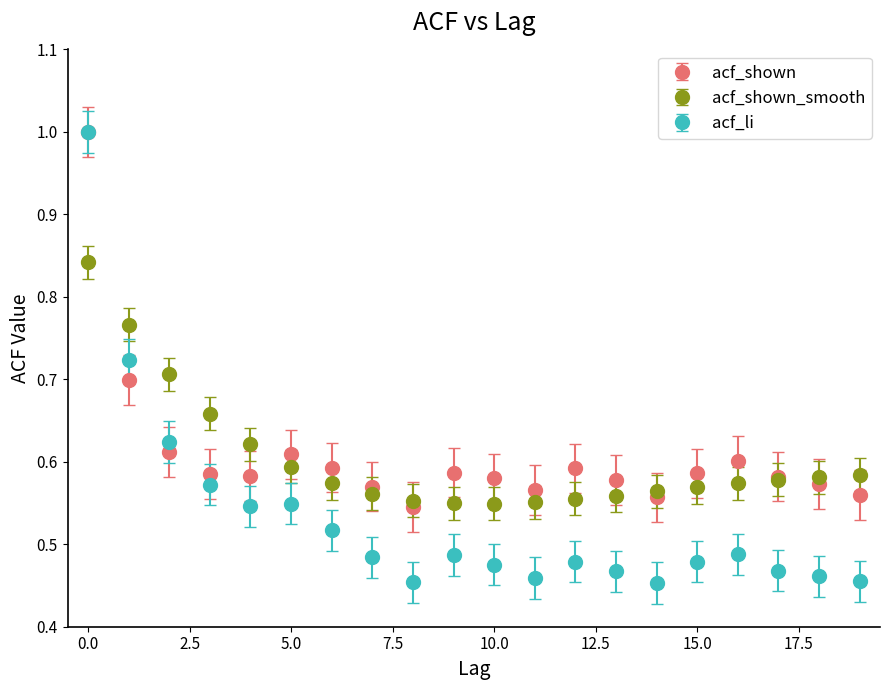

Which series has the widest spread of values?

acf_li